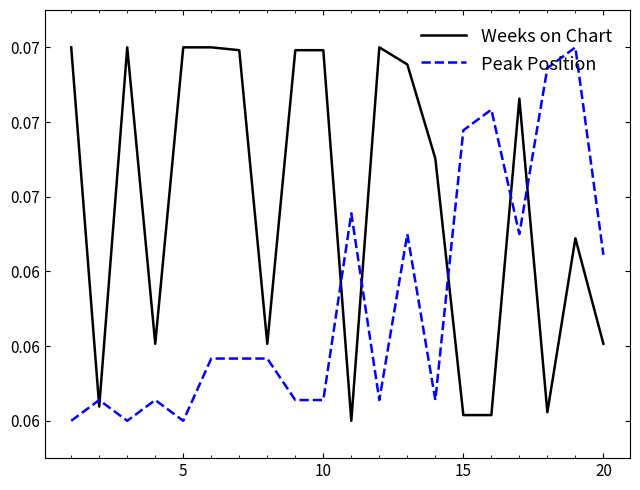

Does the chart display data point markers on the line(s)?

No